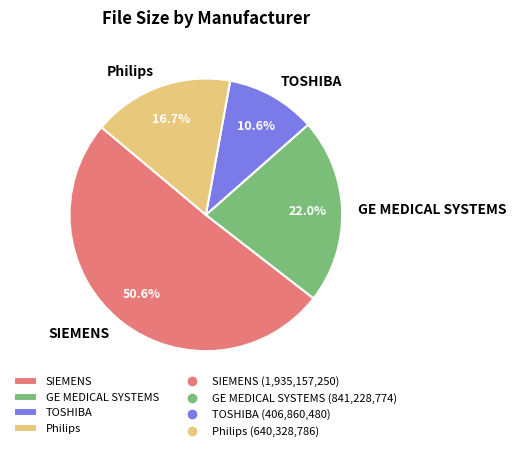

How much of the chart is everything except GE MEDICAL SYSTEMS?

78.0%